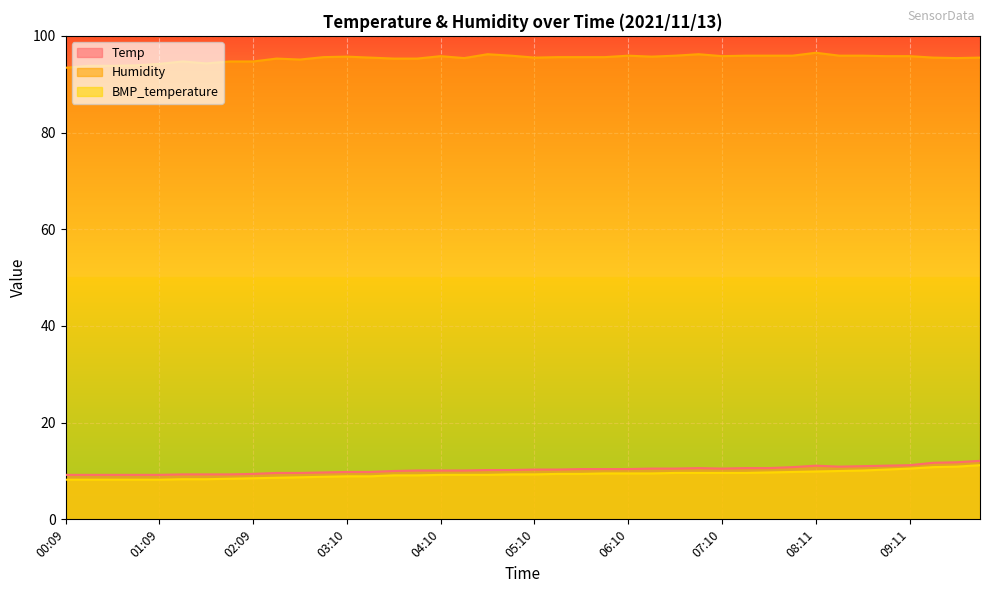

Reading left to right, transcribe all the data shown in this chart.

Temp: 9.2	9.2	9.2	9.2	9.2	9.3	9.3	9.3	9.4	9.6	9.6	9.7	9.8	9.8	10.0	10.1	10.1	10.1	10.2	10.2	10.3	10.3	10.4	10.4	10.4	10.5	10.5	10.6	10.5	10.6	10.6	10.8	11.1	10.9	11.0	11.1	11.2	11.7	11.8	12.1
Humidity: 93.4	93.8	93.8	93.9	94.2	94.7	94.3	94.7	94.7	95.3	95.1	95.6	95.7	95.5	95.3	95.3	95.8	95.4	96.2	95.9	95.5	95.6	95.6	95.6	95.9	95.7	95.9	96.2	95.8	95.9	95.9	95.9	96.5	95.9	95.9	95.8	95.8	95.5	95.4	95.5
BMP_temperature: 8.2	8.2	8.2	8.2	8.2	8.3	8.3	8.4	8.5	8.6	8.7	8.8	8.9	8.9	9.1	9.1	9.2	9.2	9.2	9.3	9.3	9.4	9.4	9.5	9.5	9.5	9.6	9.6	9.6	9.6	9.7	9.8	9.9	10.0	10.1	10.3	10.5	10.8	10.9	11.2